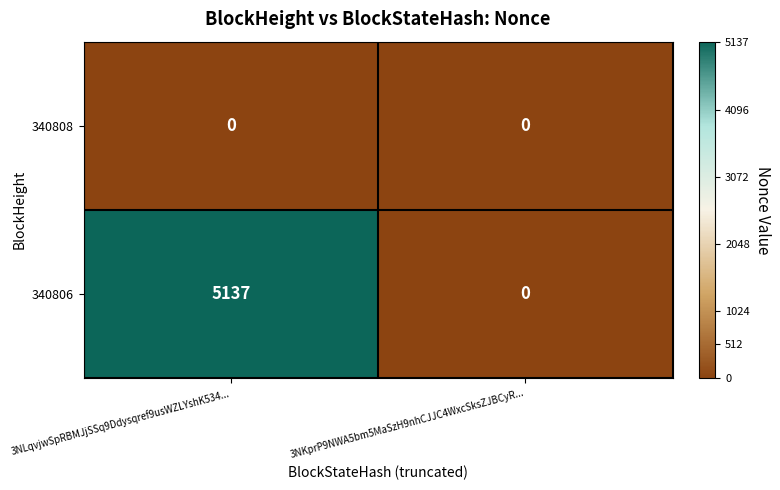

The value of 340806 at 3NLqvjwSpRBMJjSSq9Ddysqref9usWZLYshK534... is 2800. True or false?

False